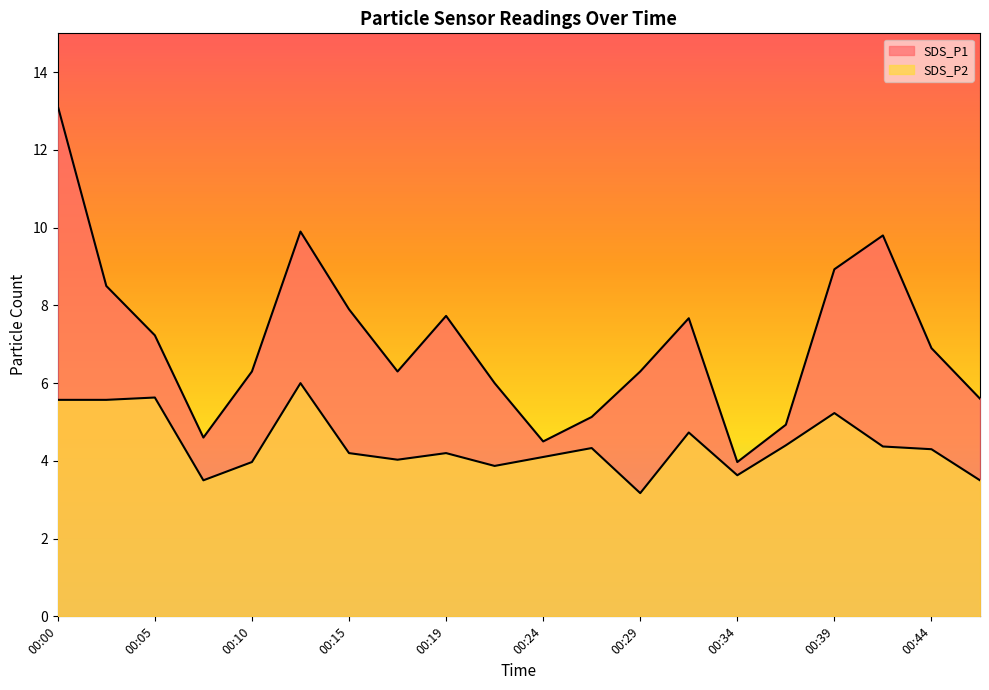

True or false: SDS_P1 and SDS_P2 cross at least once.

False